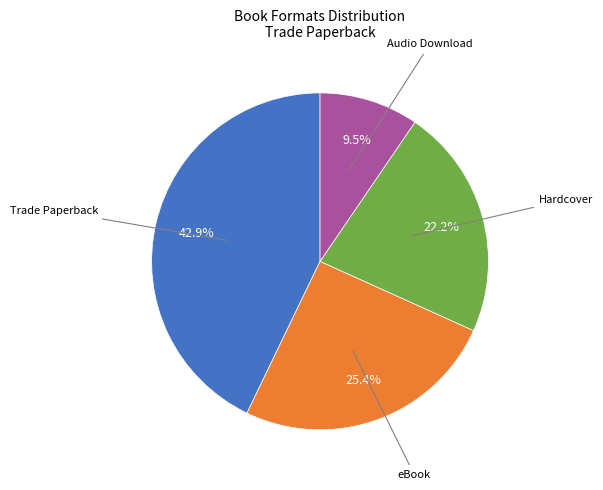

Is there any slice that represents more than half of the pie?

No